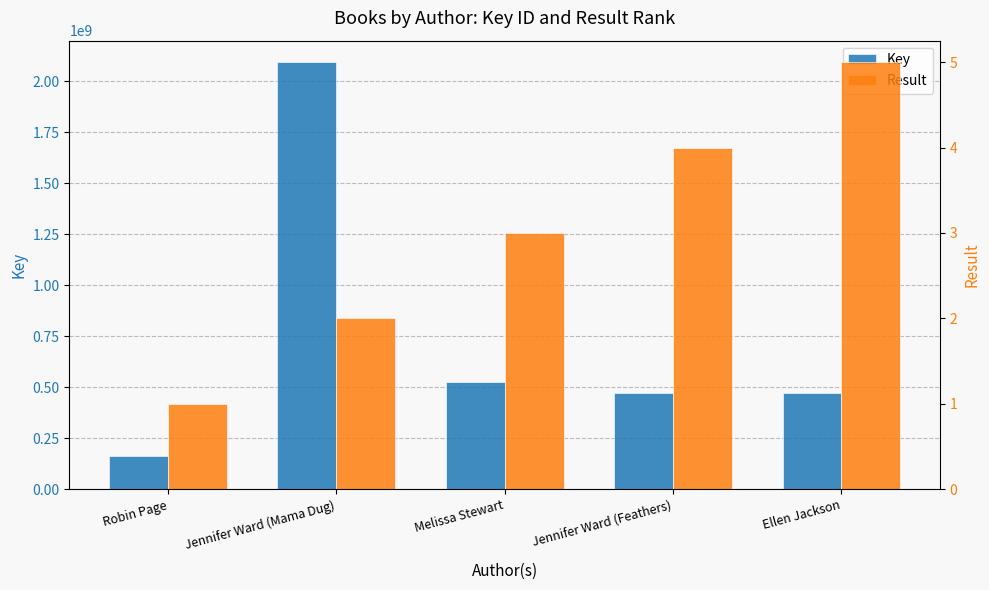

The value of Key at Ellen Jackson is 474381499. True or false?

True